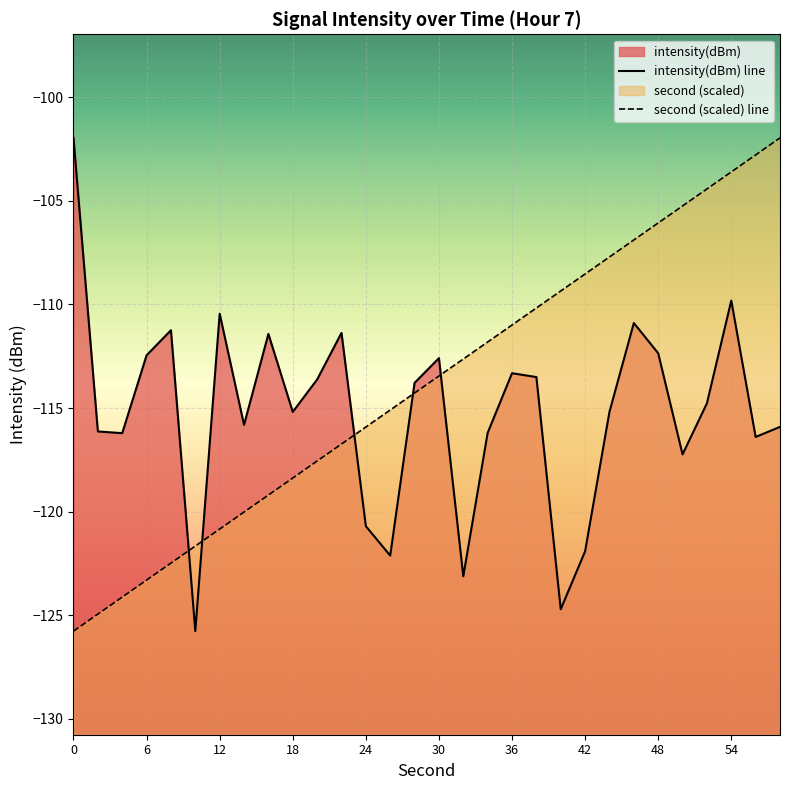

What is the spread (max minus min) of values at 38?

3.3